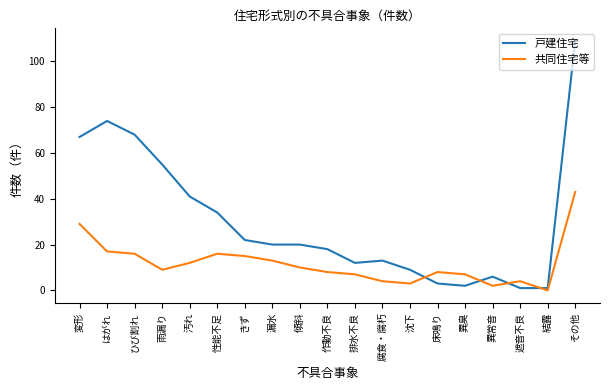

What is the approximate value of 共同住宅等 at 排水不良, to the nearest 10?

10